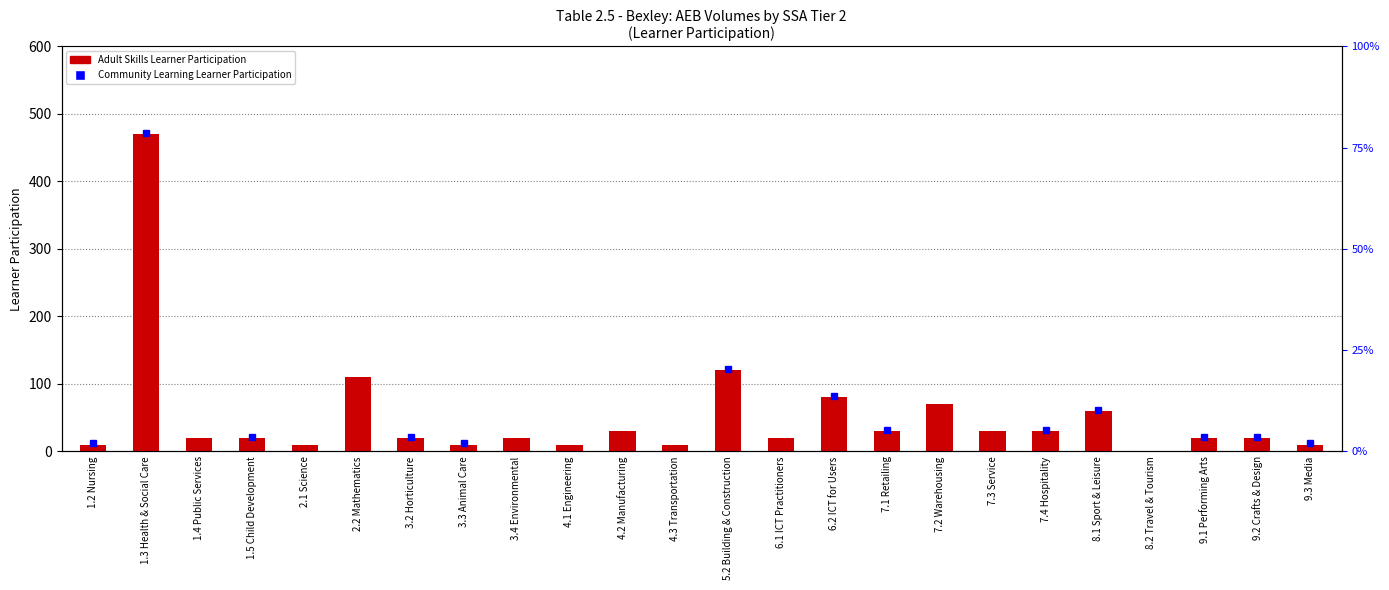

True or false: the data shows 80 at 6.2 ICT for Users.

True